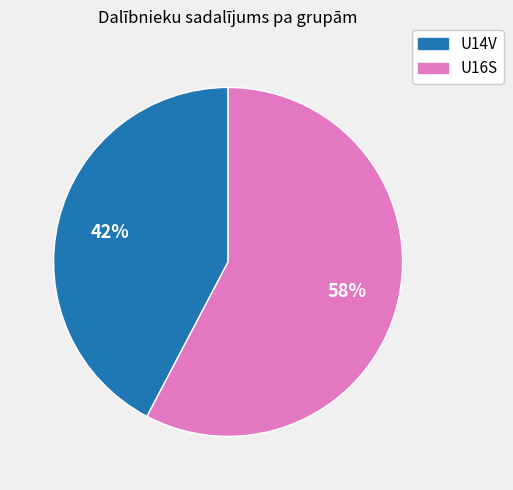

What is the largest slice in the pie chart?

U16S